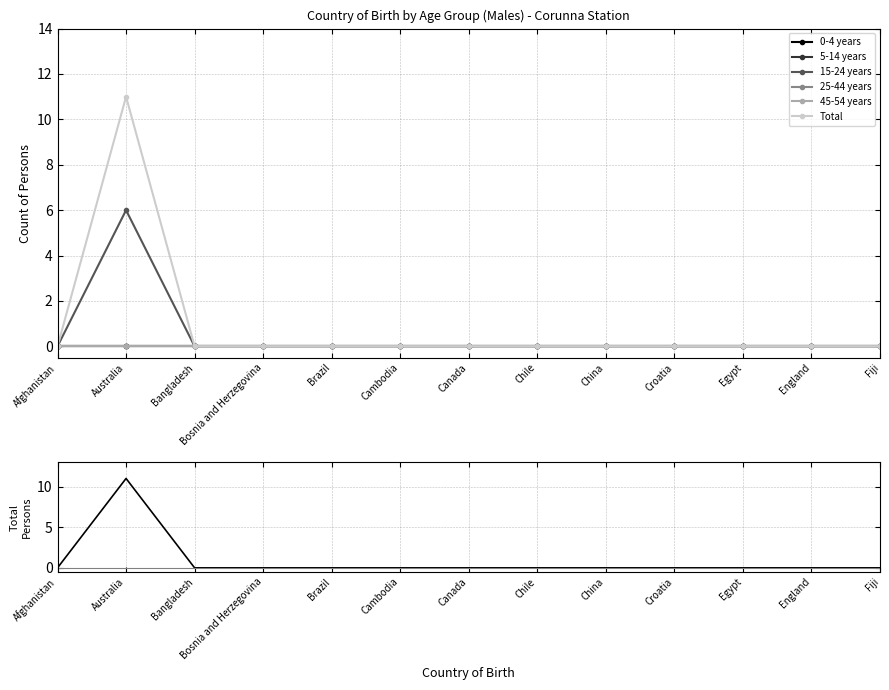

Reading left to right, extract all data points from this chart.

0-4 years: 0	0	0	0	0	0	0	0	0	0	0	0	0
5-14 years: 0	0	0	0	0	0	0	0	0	0	0	0	0
15-24 years: 0	6	0	0	0	0	0	0	0	0	0	0	0
25-44 years: 0	0	0	0	0	0	0	0	0	0	0	0	0
45-54 years: 0	0	0	0	0	0	0	0	0	0	0	0	0
Total: 0	11	0	0	0	0	0	0	0	0	0	0	0